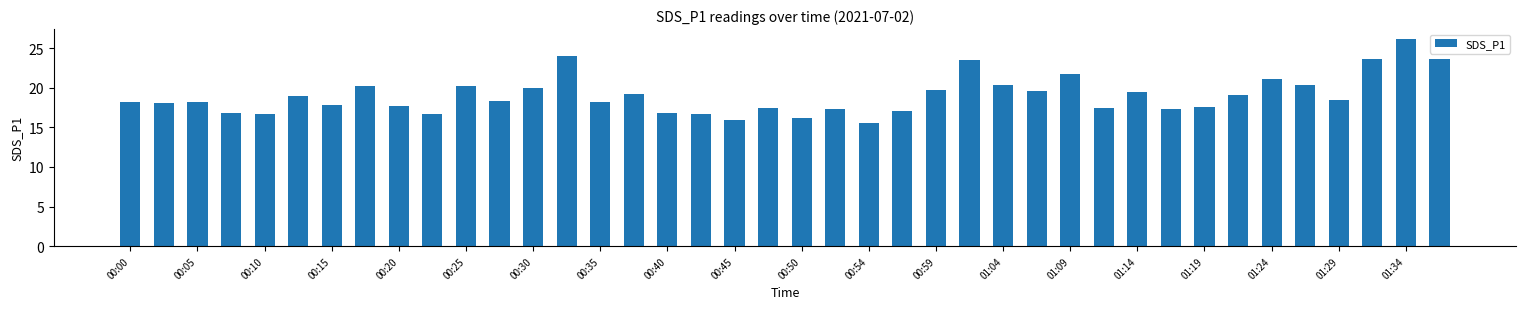

What is the minimum value shown in the chart?

15.6